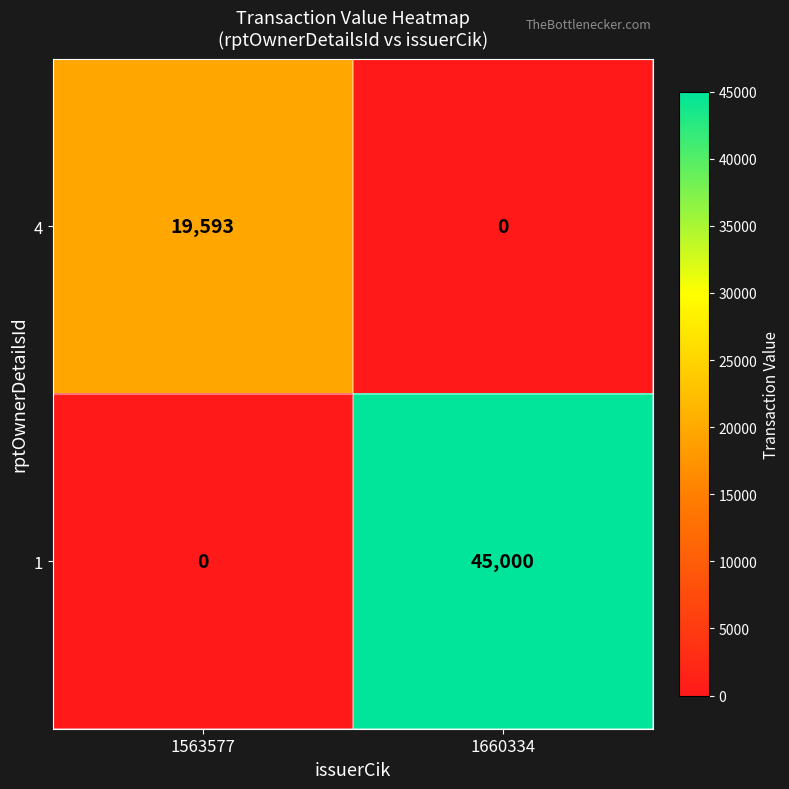

Which series changed the most between 1563577 and 1660334?

1